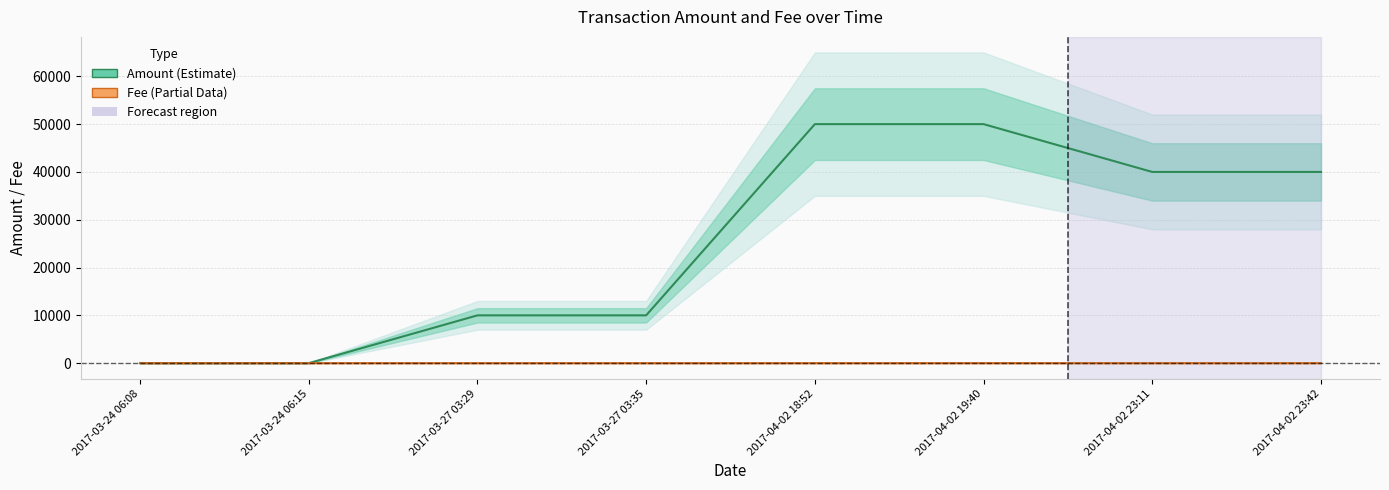

True or false: Fee and Amount cross at least once.

False